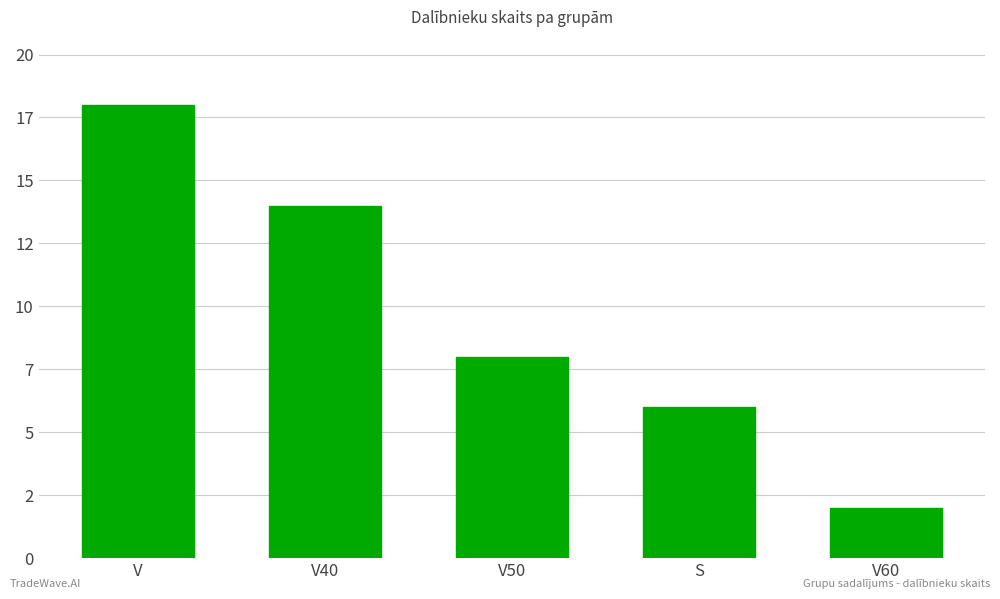

What value does the data have at V50, to the nearest 10?

10